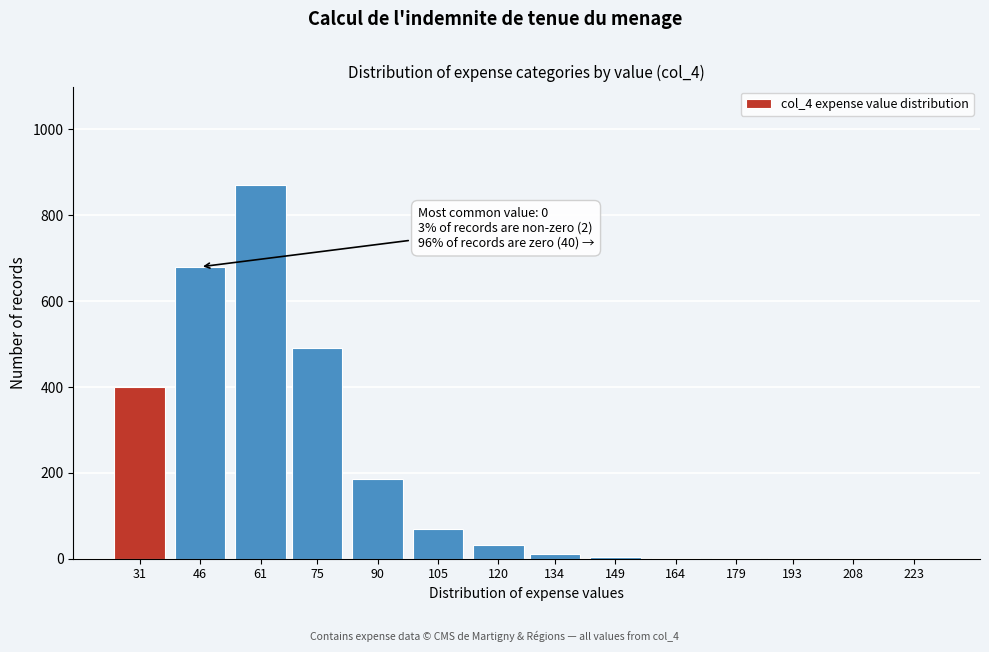

At which label is the value closest to 435?

31